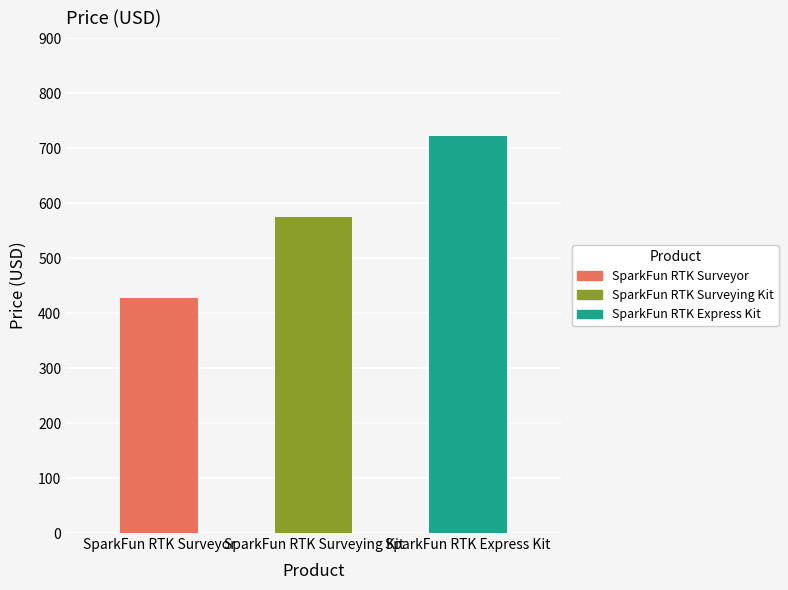

Rank the categories by value from highest to lowest.

SparkFun RTK Express Kit, SparkFun RTK Surveying Kit, SparkFun RTK Surveyor